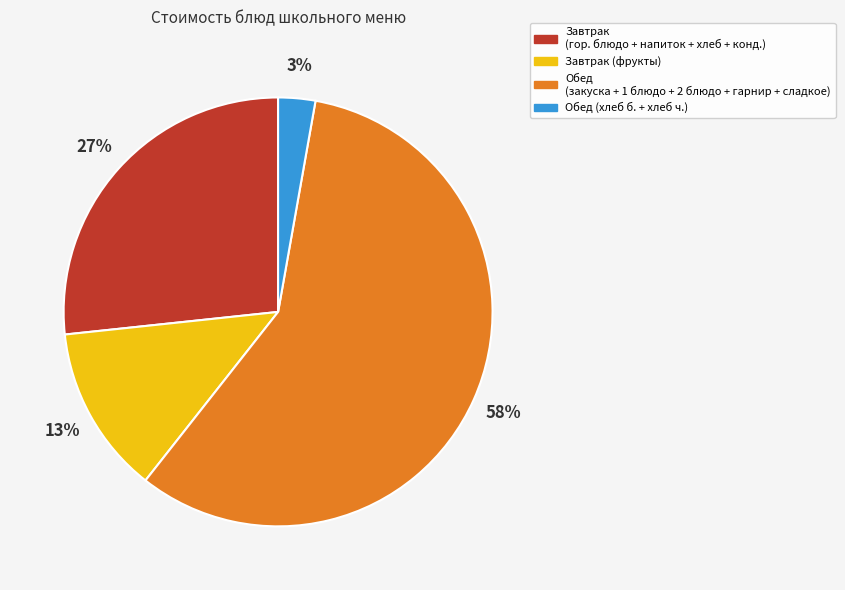

Is there any slice that represents more than half of the pie?

Yes